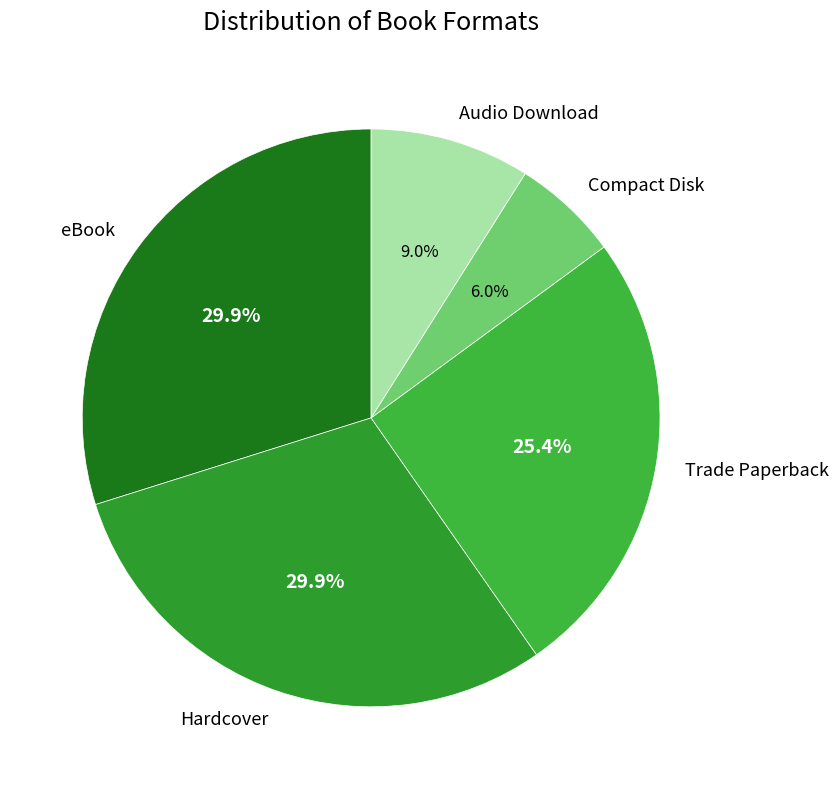

Which slice is the smallest?

Compact Disk